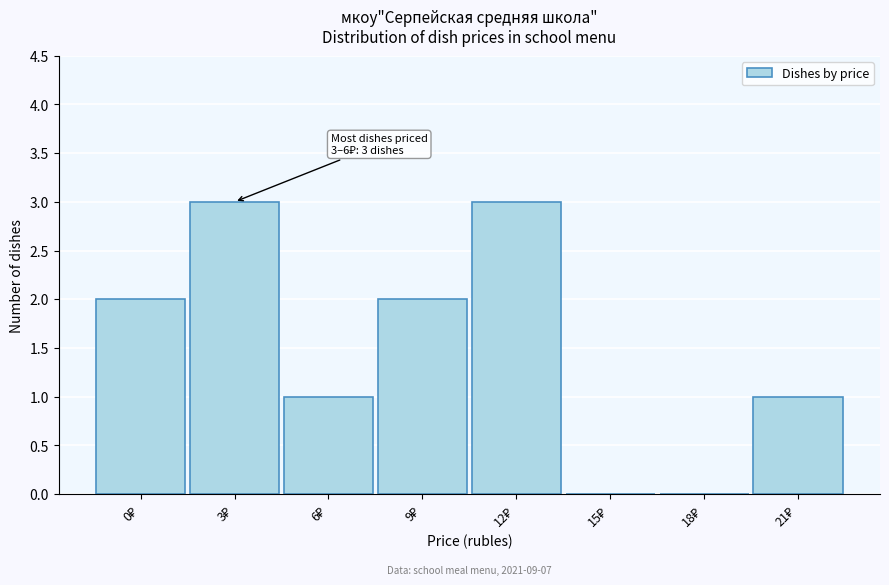

What is the greatest value displayed?

3